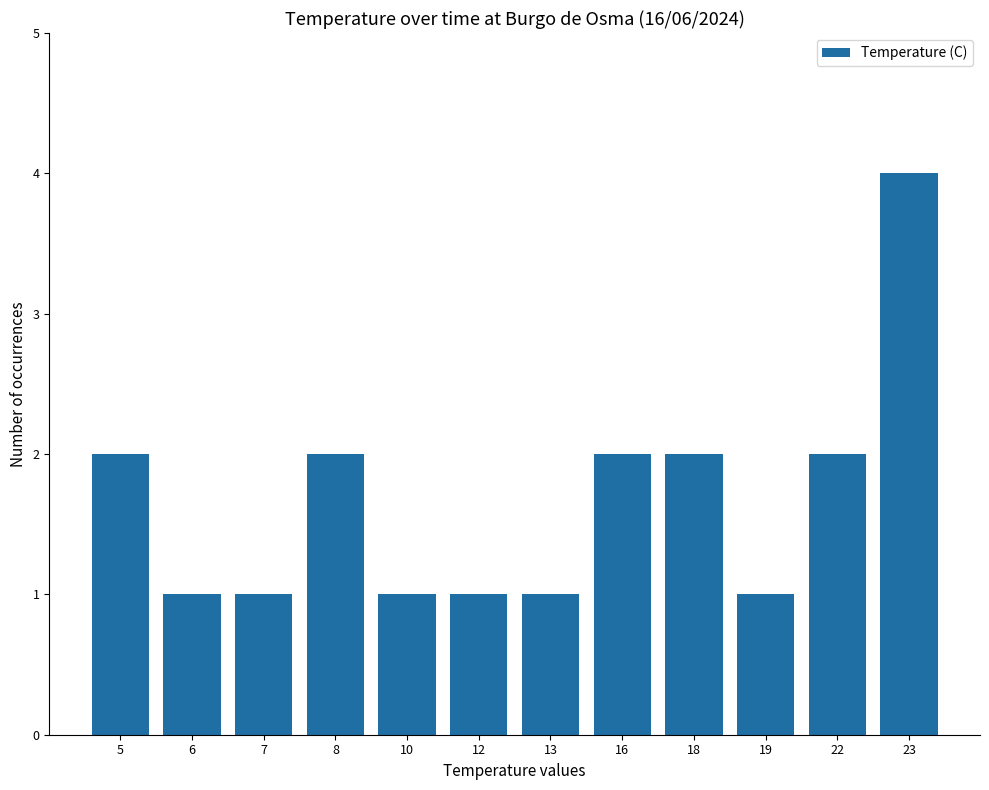

What is the difference between the second highest and minimum values?

1